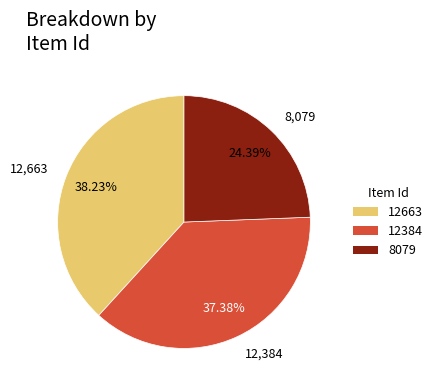

What percentage is the 12384 slice, to the nearest percent?

37%